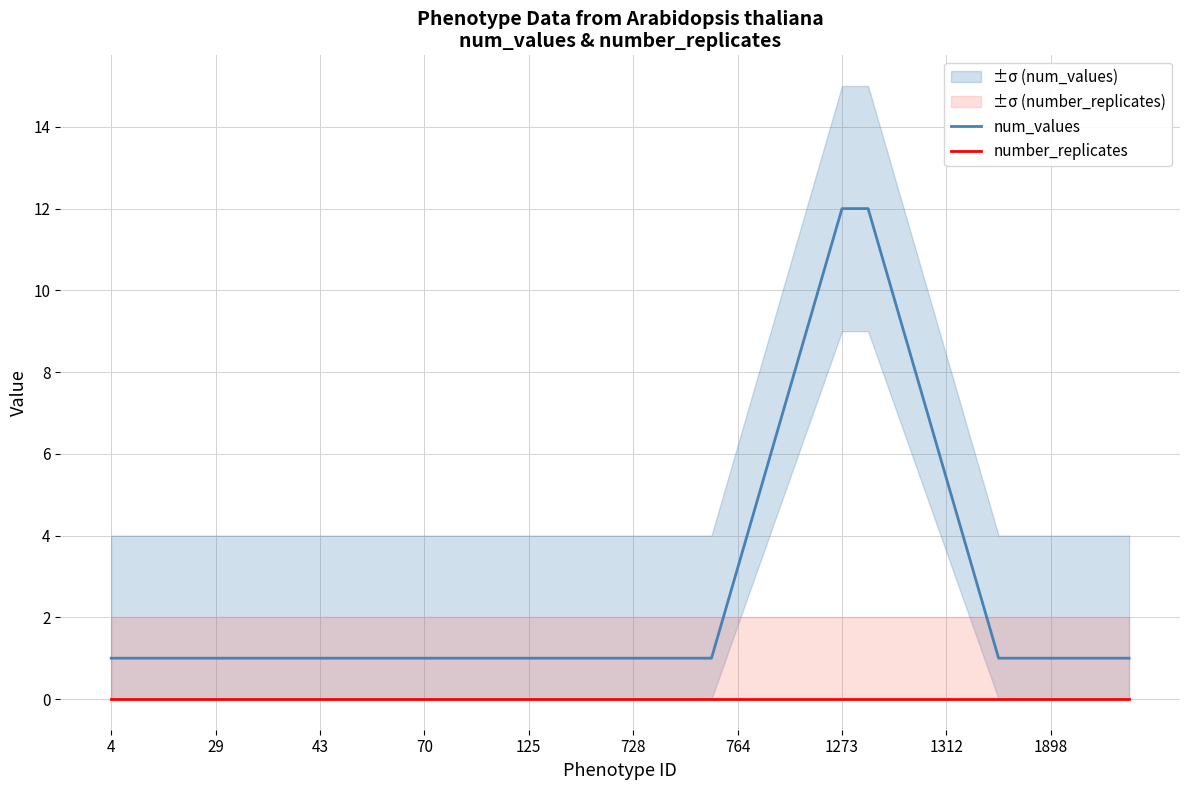

Which label corresponds to the smallest value in the chart?

4